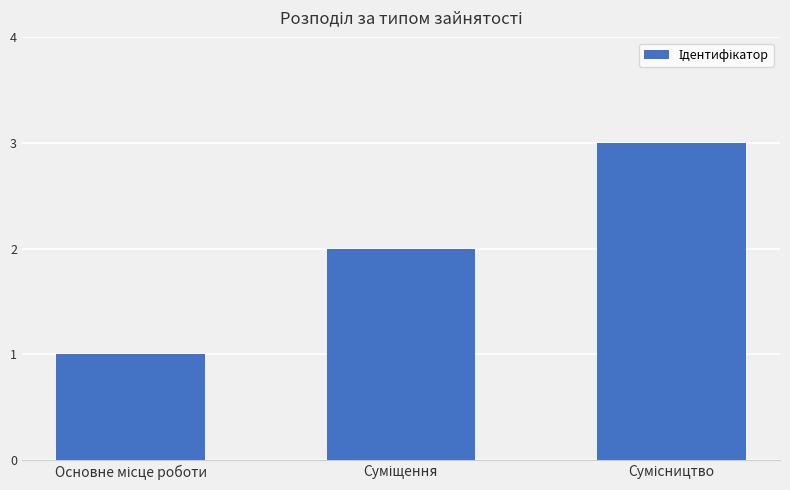

What is the maximum value shown in the chart?

3